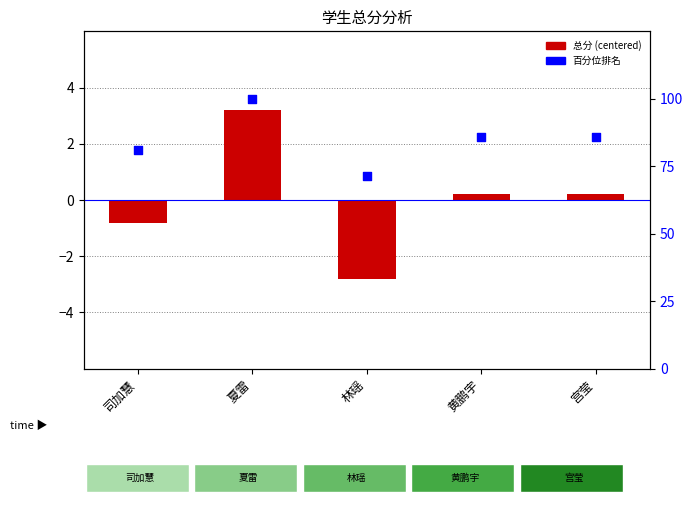

Which series reaches the maximum Y coordinate?

百分位排名